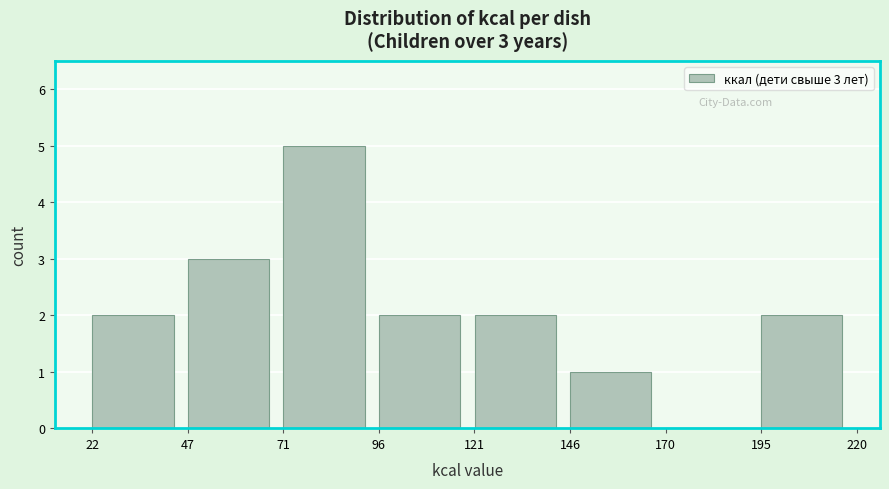

Which range on the x-axis has the tallest bar?

70 to 95